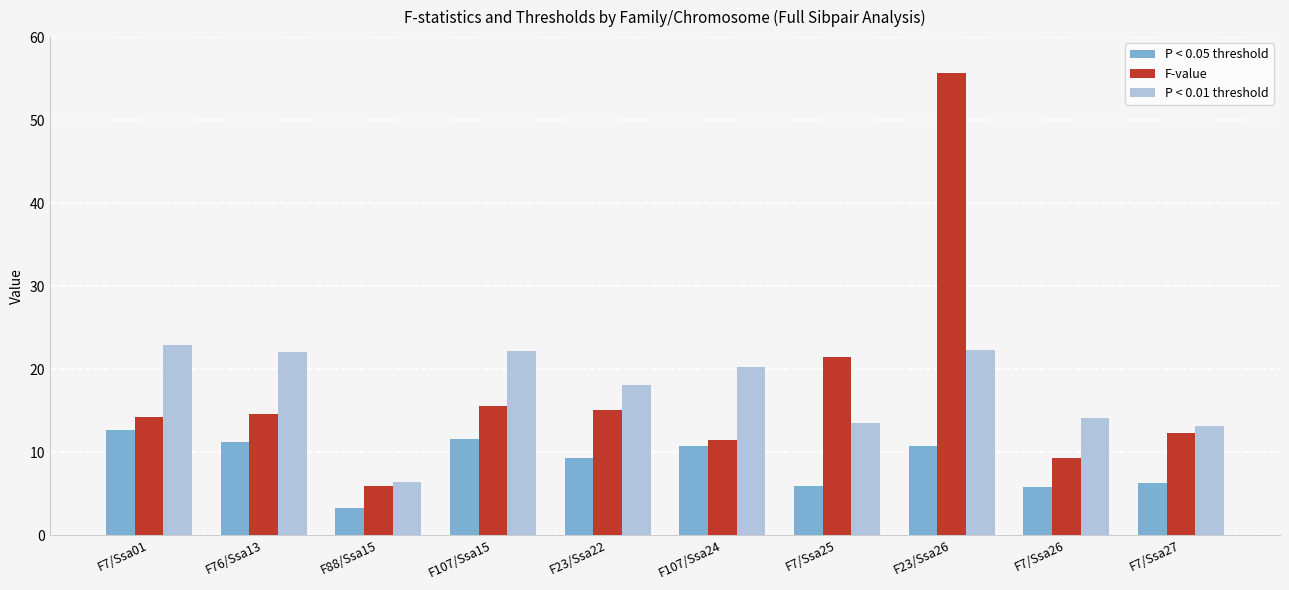

What is the label of the 2nd bar from the left?

F76/Ssa13